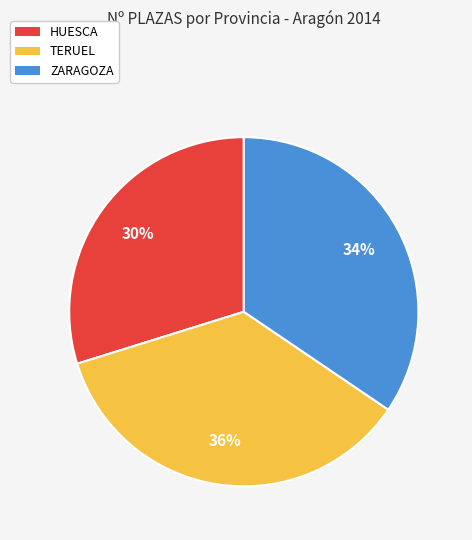

What is the largest slice in the pie chart?

TERUEL